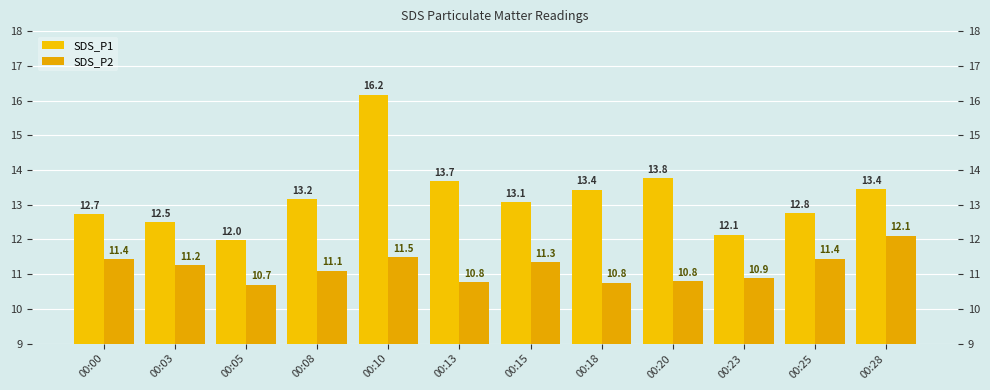

The SDS_P1 series shows 20.6 at 00:00. True or false?

False